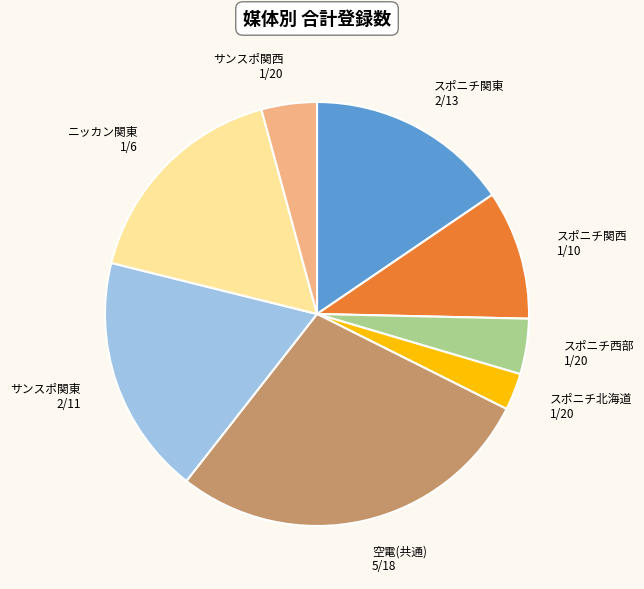

Is it true that スポニチ関西 is 21% of the pie?

False